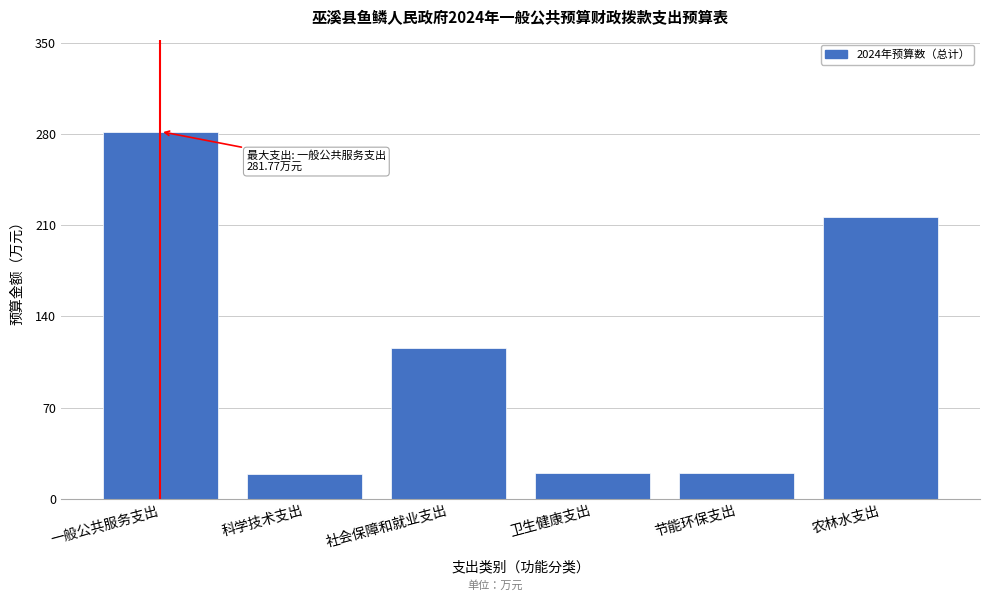

What is the label of the 5th bar from the right?

科学技术支出